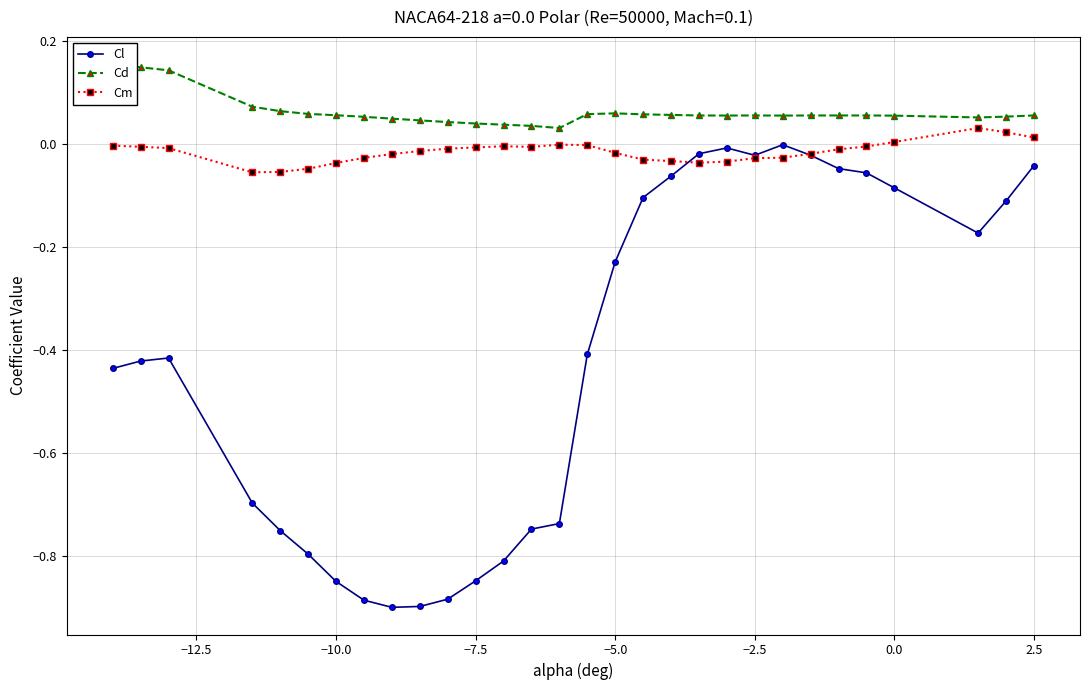

Which series has the widest spread of values?

Cl